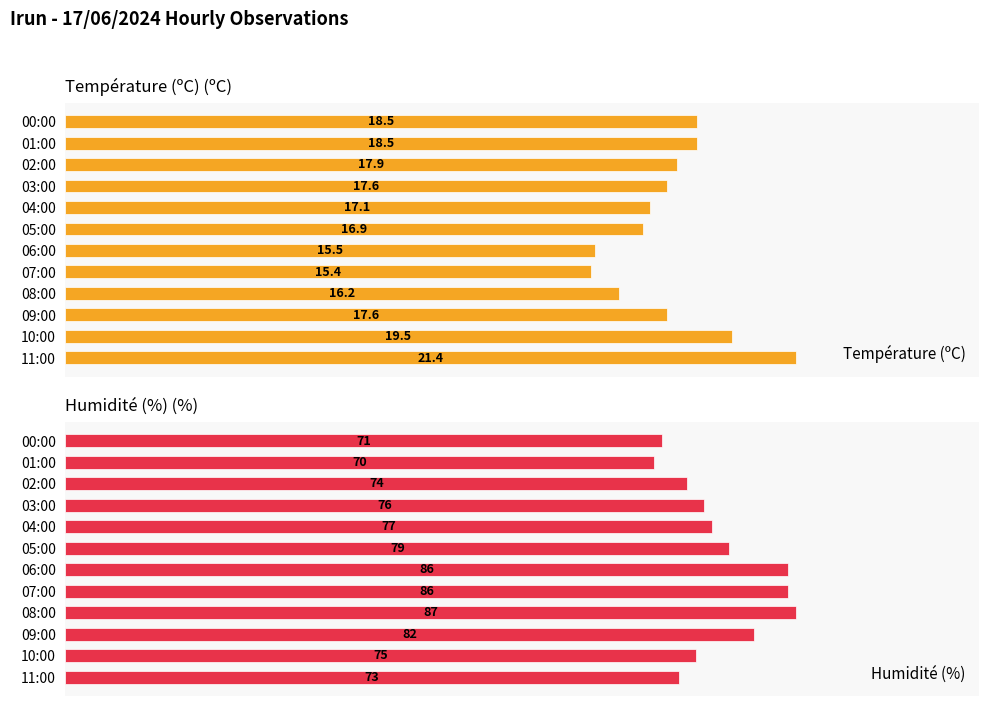

What are all the series names shown in the legend?

Température (ºC), Humidité (%)